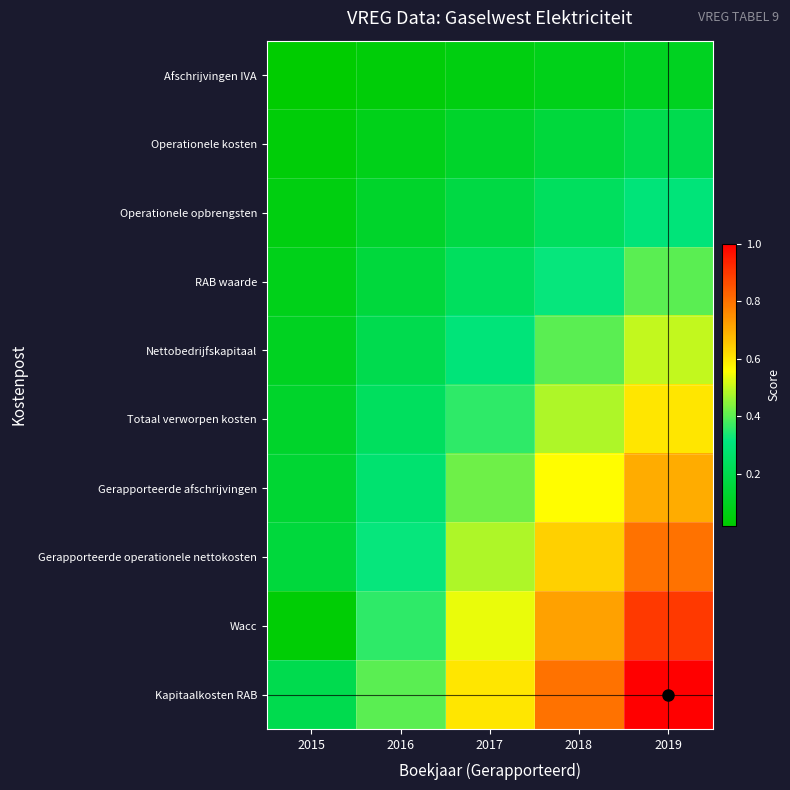

Which series has the largest total across all categories?

Kapitaalkosten RAB